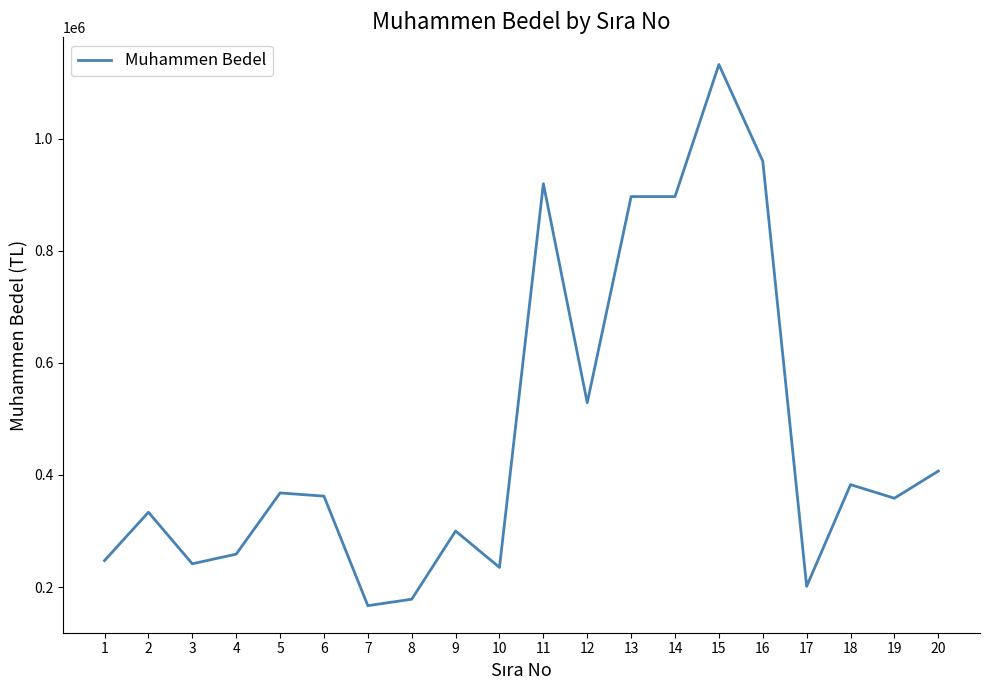

What is the change in value from 16 to 17?

-759000.0